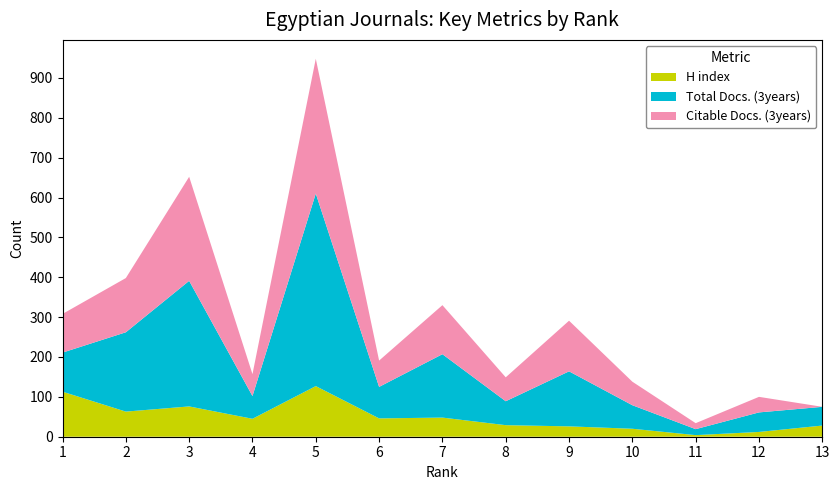

Reading right to left, transcribe all the data shown in this chart.

H index: 13=28	12=12	11=4	10=20	9=26	8=29	7=48	6=46	5=127	4=45	3=76	2=63	1=113
Total Docs. (3years): 13=47	12=49	11=15	10=59	9=138	8=60	7=159	6=79	5=483	4=57	3=315	2=199	1=98
Citable Docs. (3years): 13=0	12=39	11=15	10=59	9=127	8=60	7=123	6=66	5=338	4=55	3=261	2=136	1=97